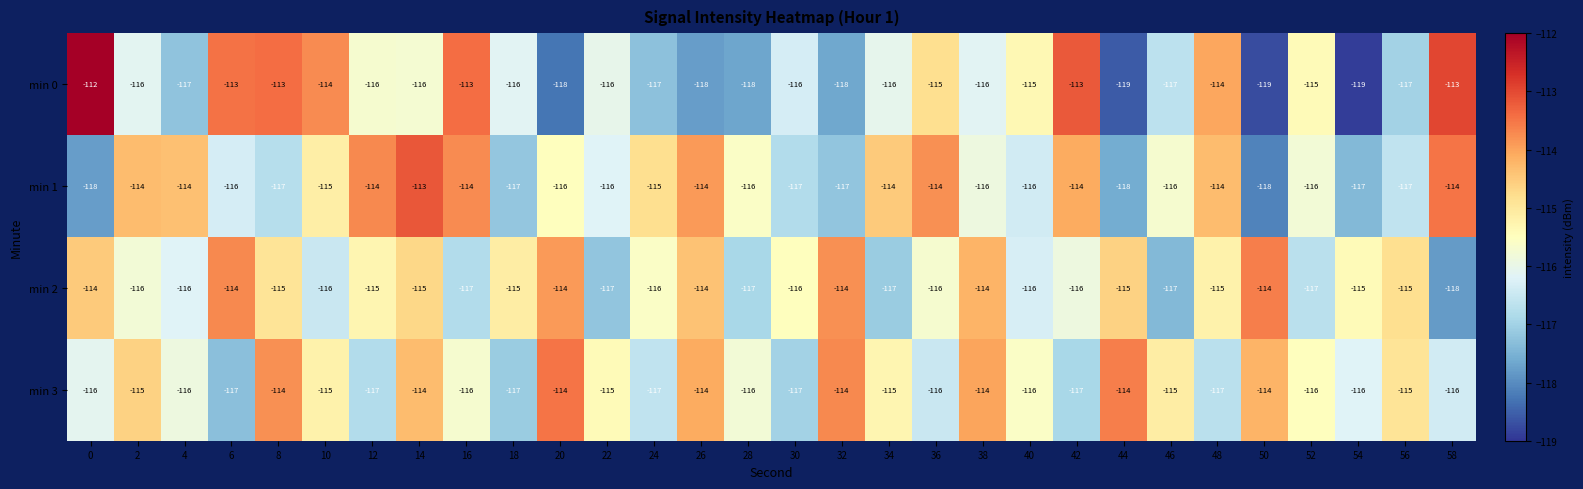

Count the min 3 values in the range -116 to -114.

23